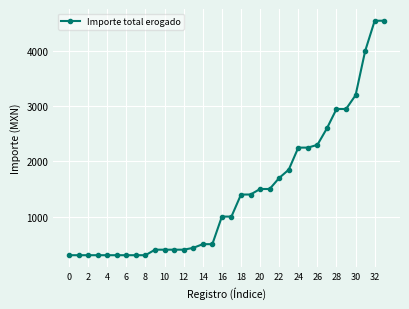

What is the average value?

1432